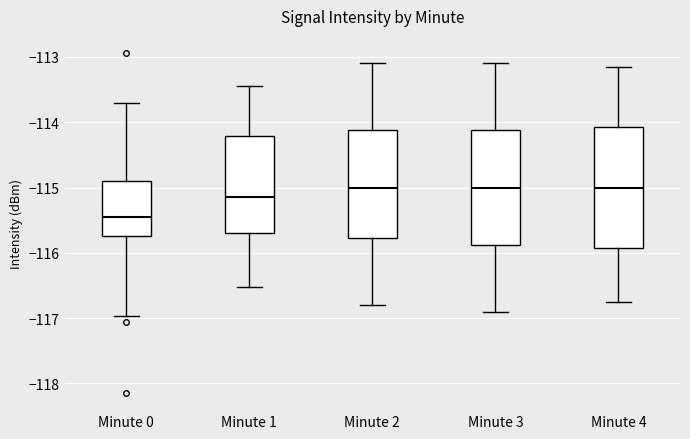

Where is the lower edge of the box for Minute 4 on the y-axis? The values are not printed on the chart, so give them approximately, as read against the axis.

-115.9